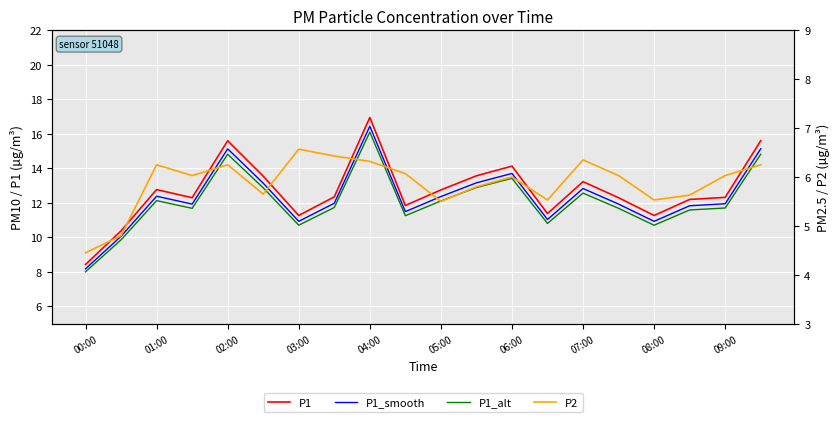

Count the number of categories in the chart.

20